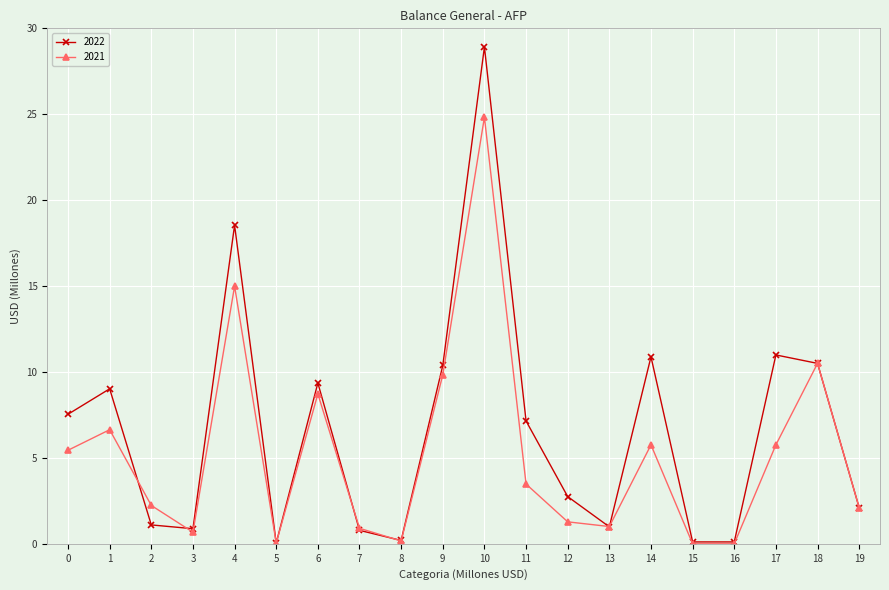

Where is the first local maximum for 2021?

1